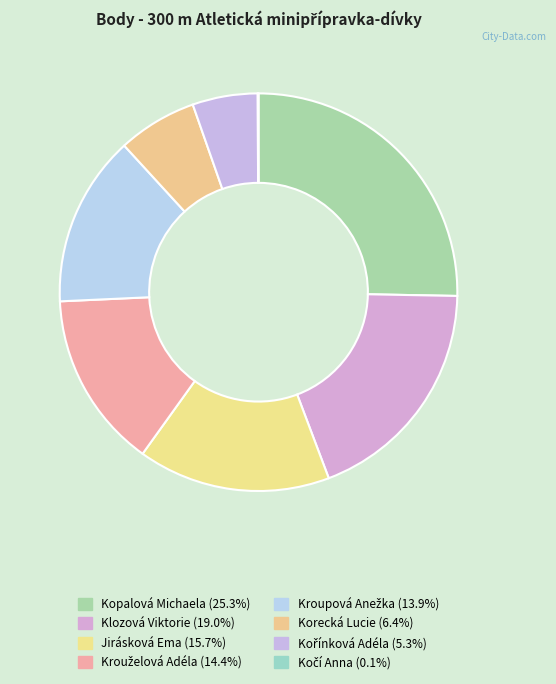

How many slices are in this pie chart?

8